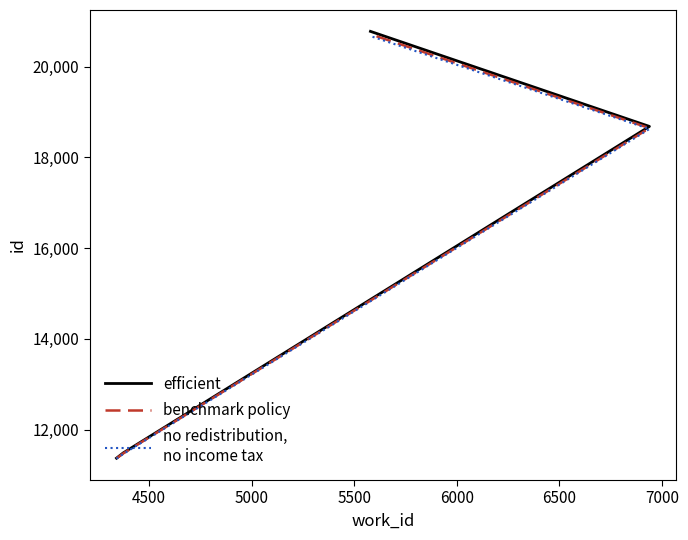

How many lines are shown in the chart?

3